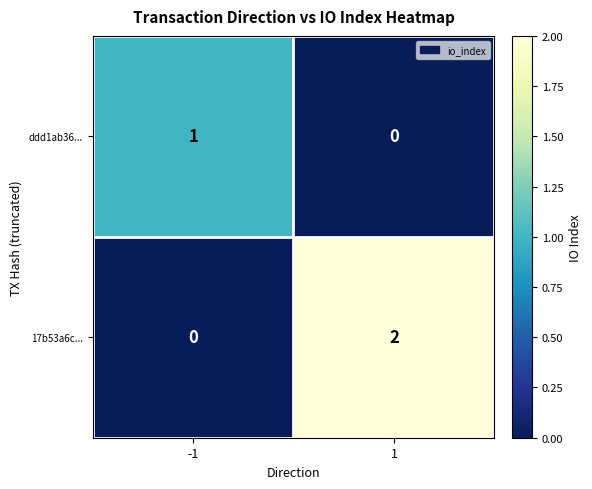

At which category is the sum across all series the highest?

1